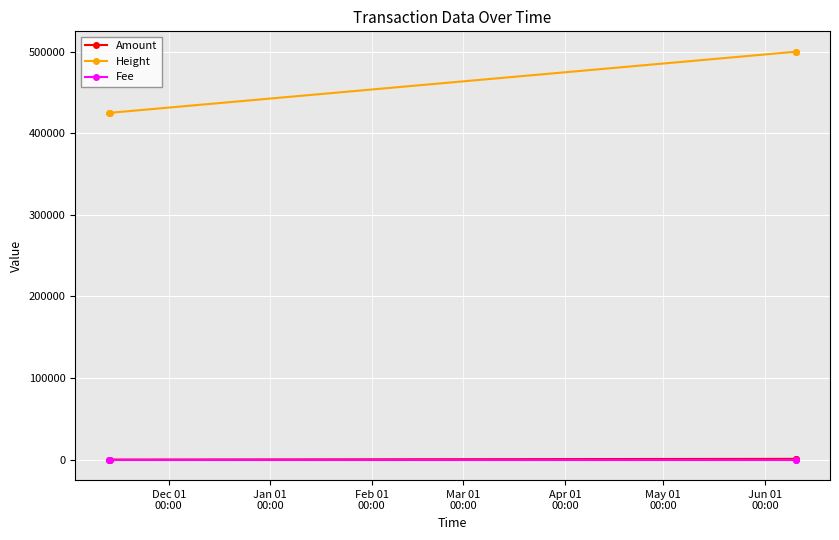

At how many categories does at least one series exceed 365737?

4